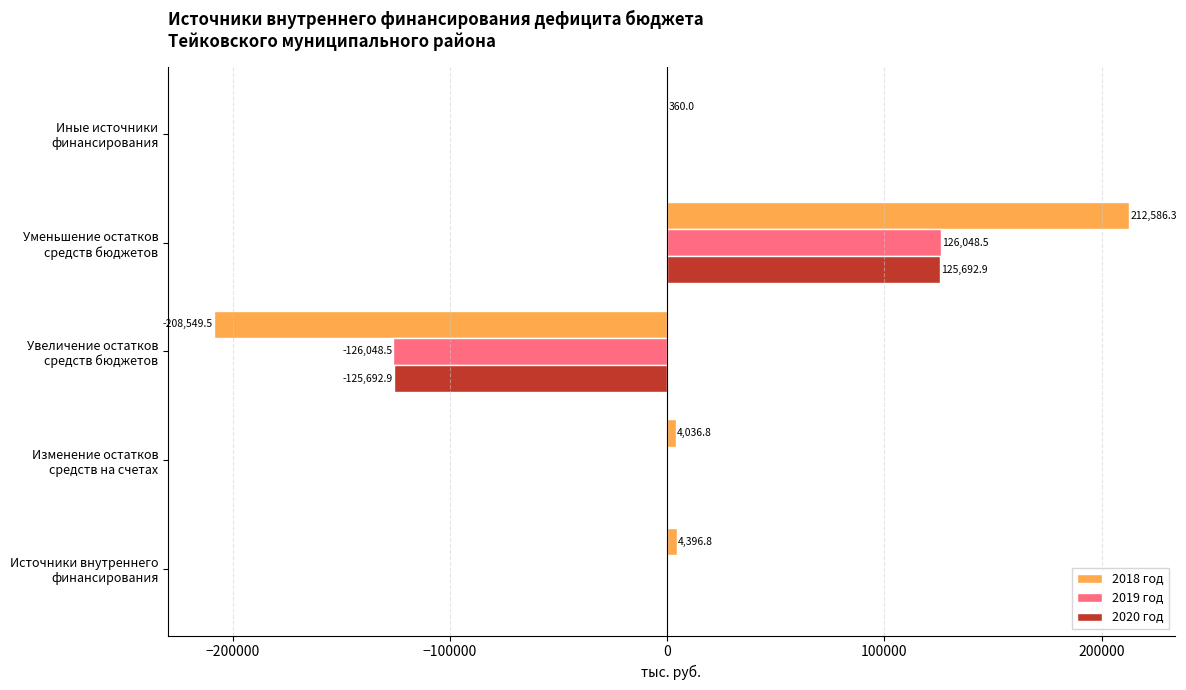

Which series has the largest range (max minus min)?

2018 год